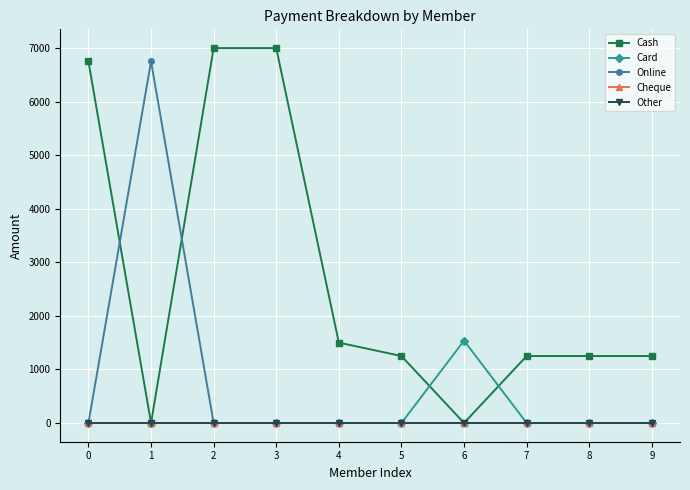

What is the difference between the maximum and second lowest values in the Card series?

1537